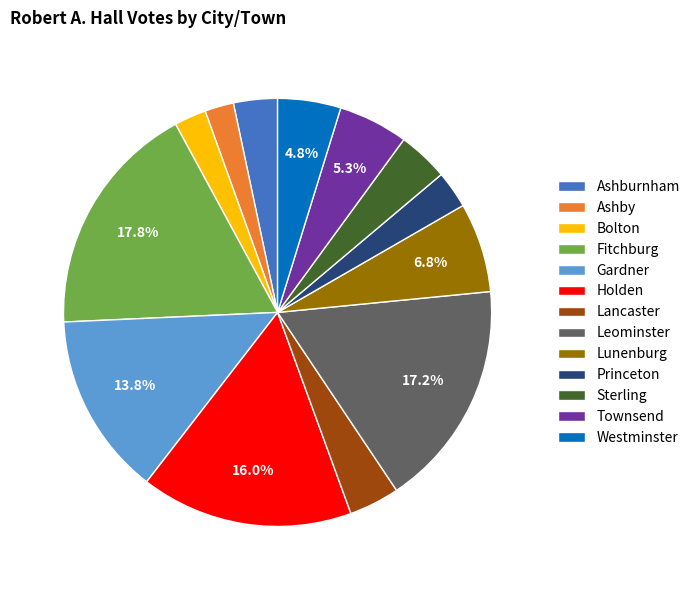

To the nearest percent, what is the difference between the largest and smallest slice percentages?

16%